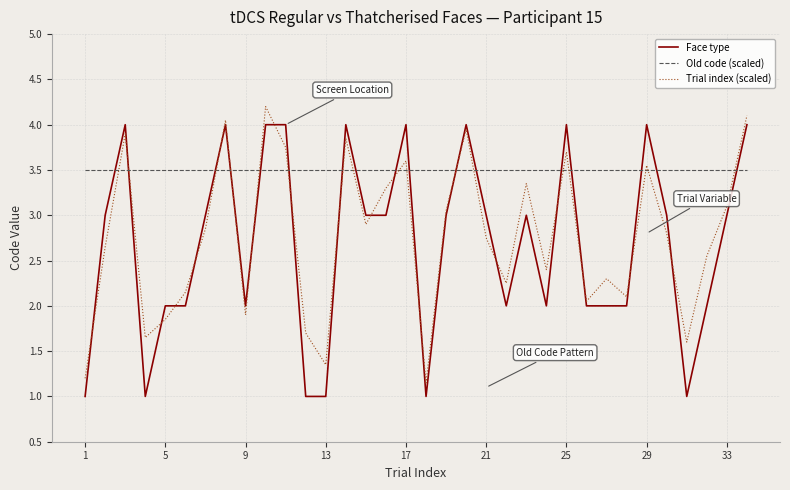

Rank the series by their maximum value, from highest to lowest.

Trial index (scaled), Face type, Old code (scaled)